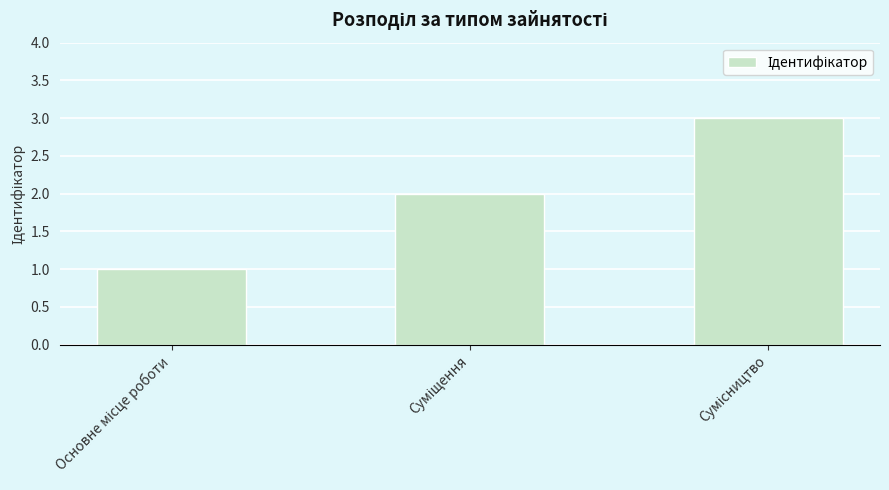

What is the maximum value shown in the chart?

3